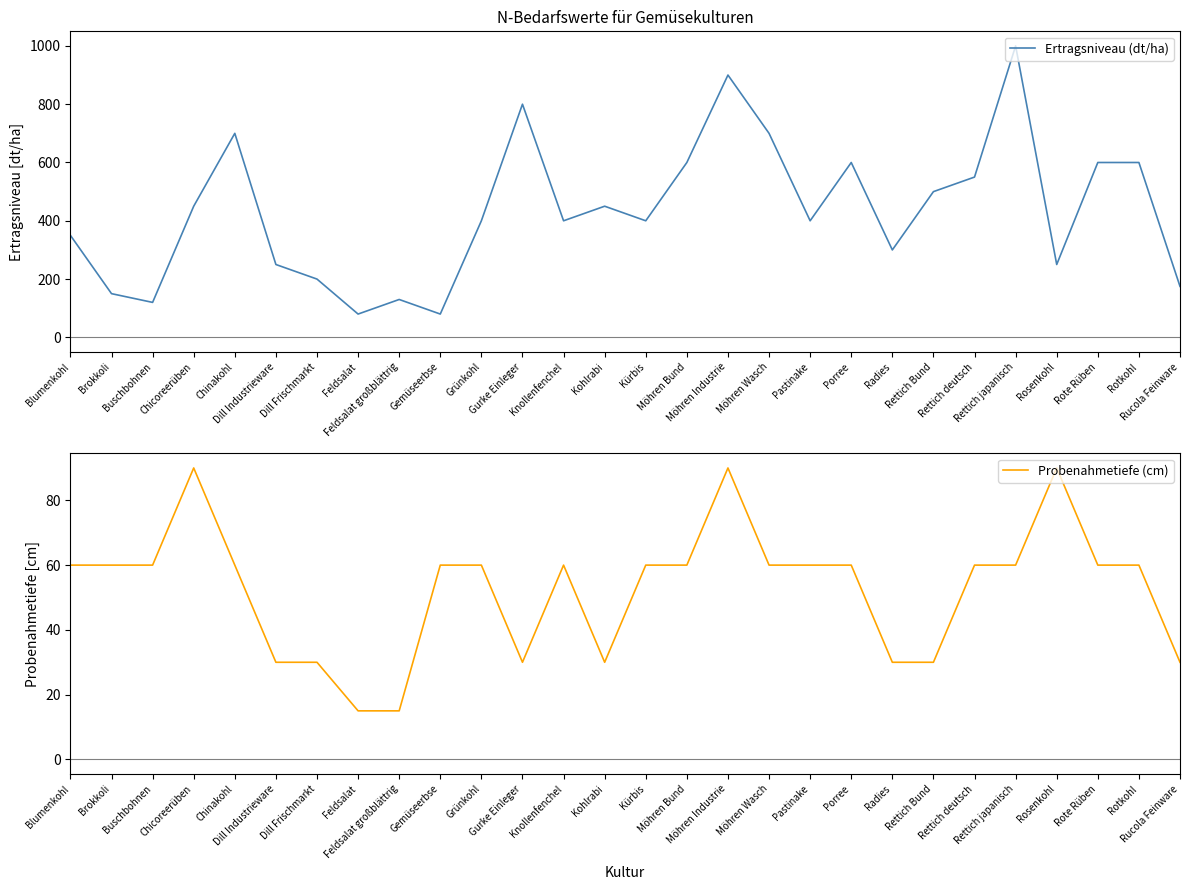

What is the maximum value shown in the chart?

1000